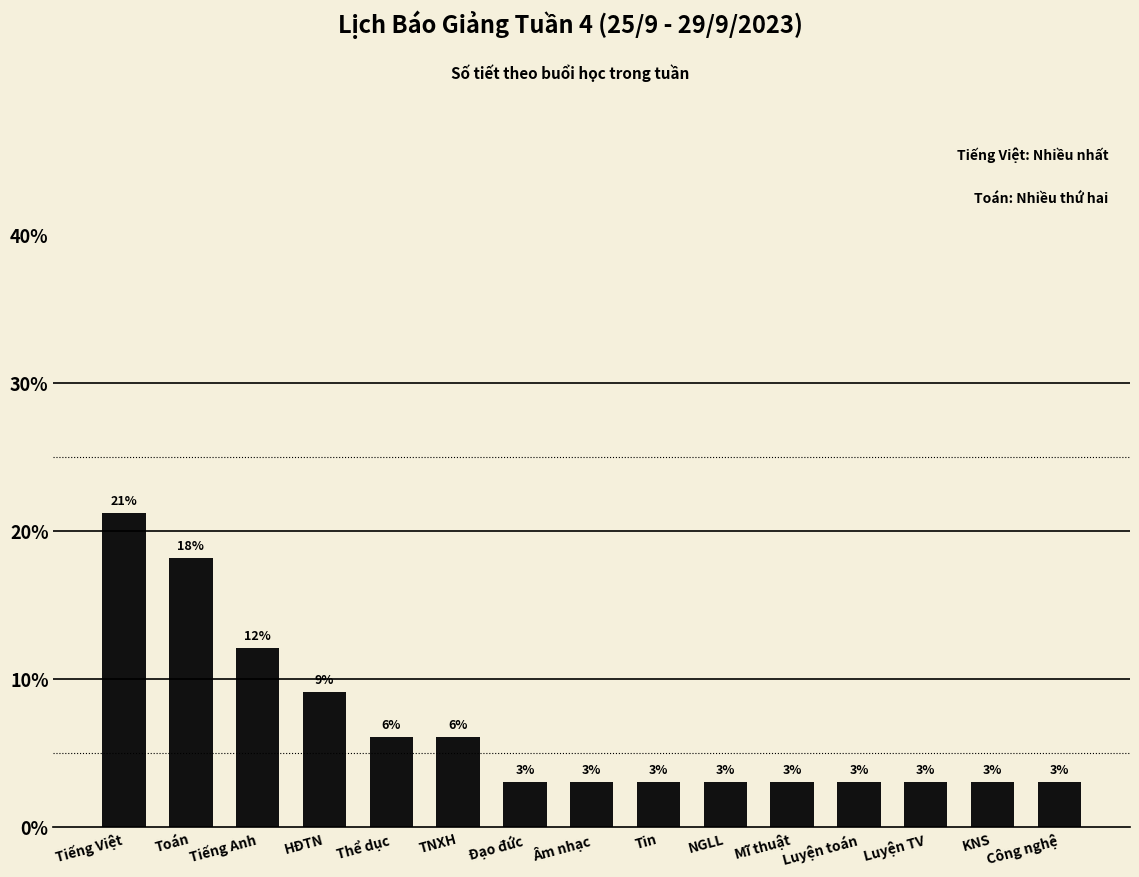

The value at KNS is 1.2. True or false?

False